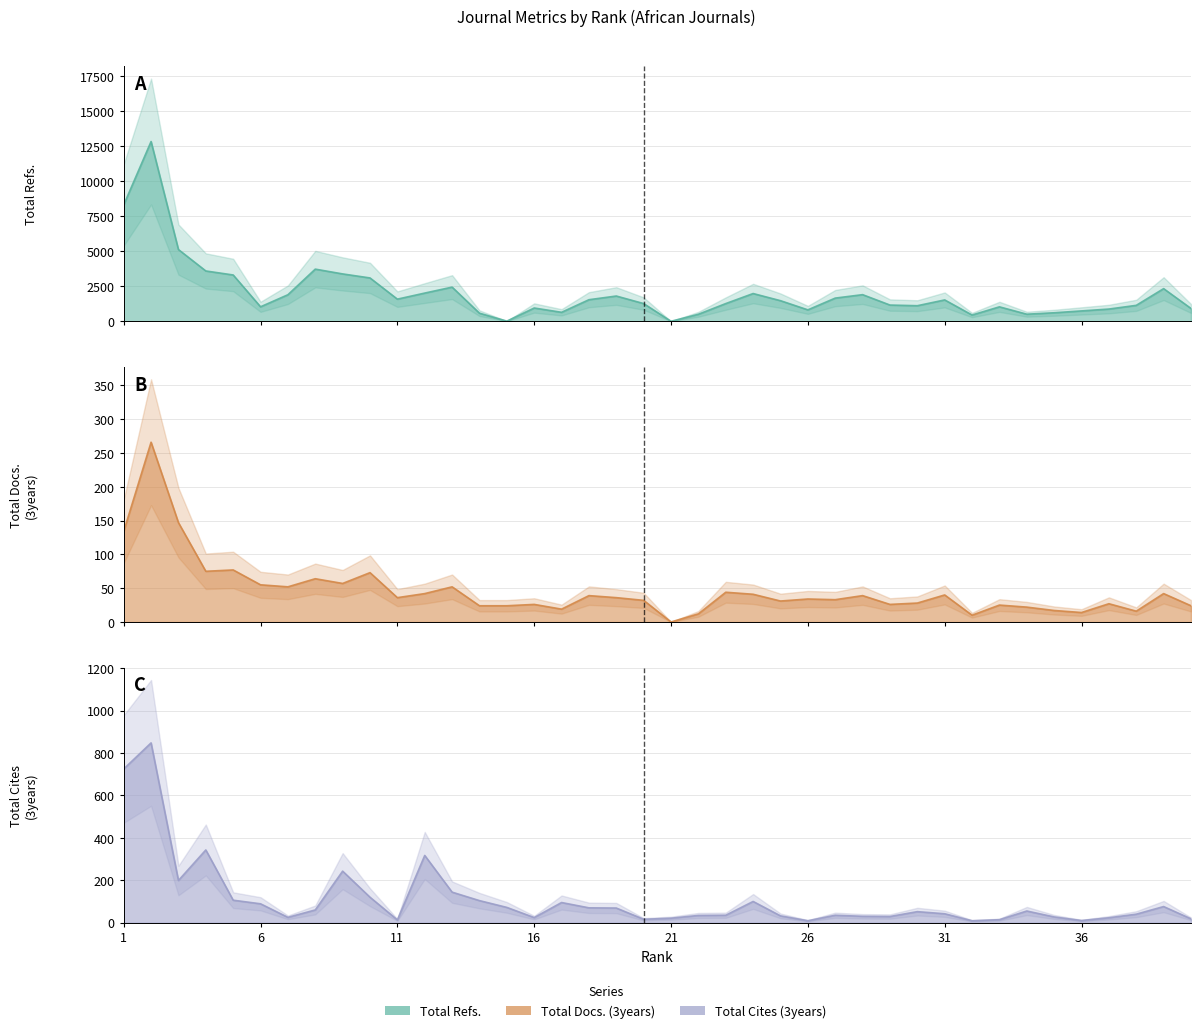

Which has a higher value, 26 or 37?

37